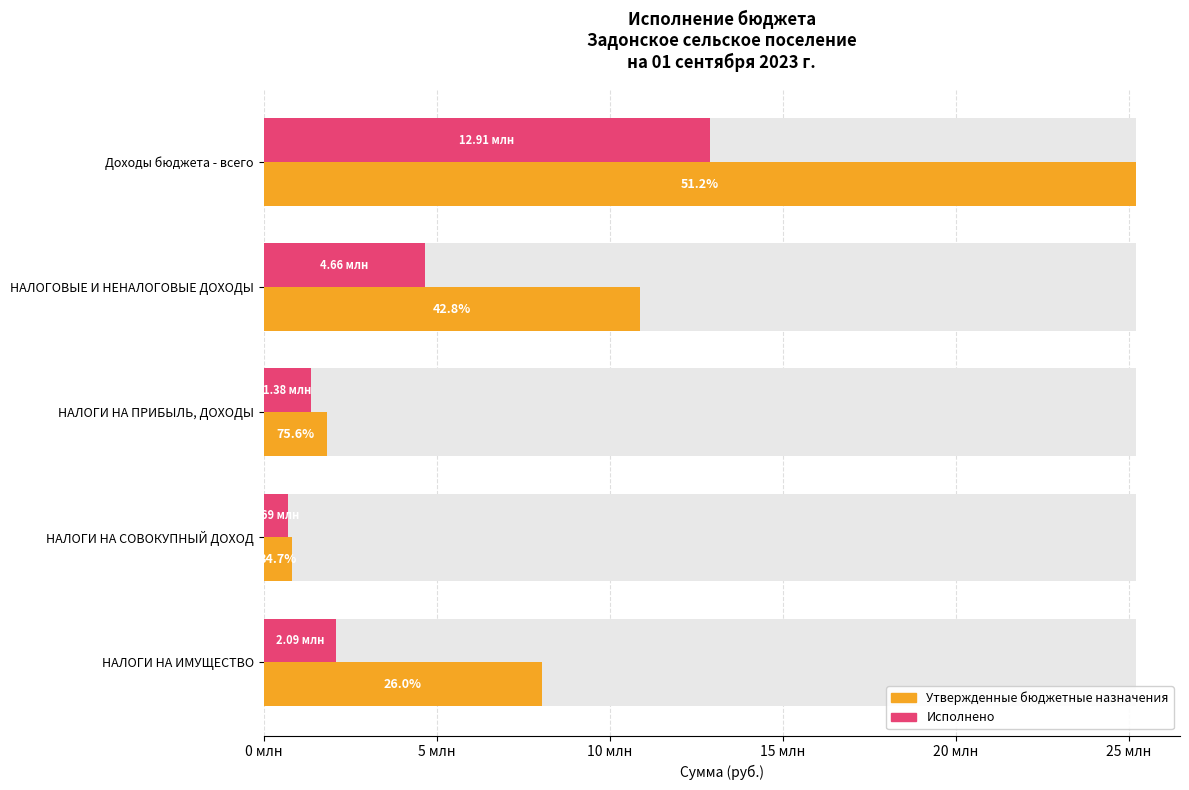

How many bars are there in each group?

2